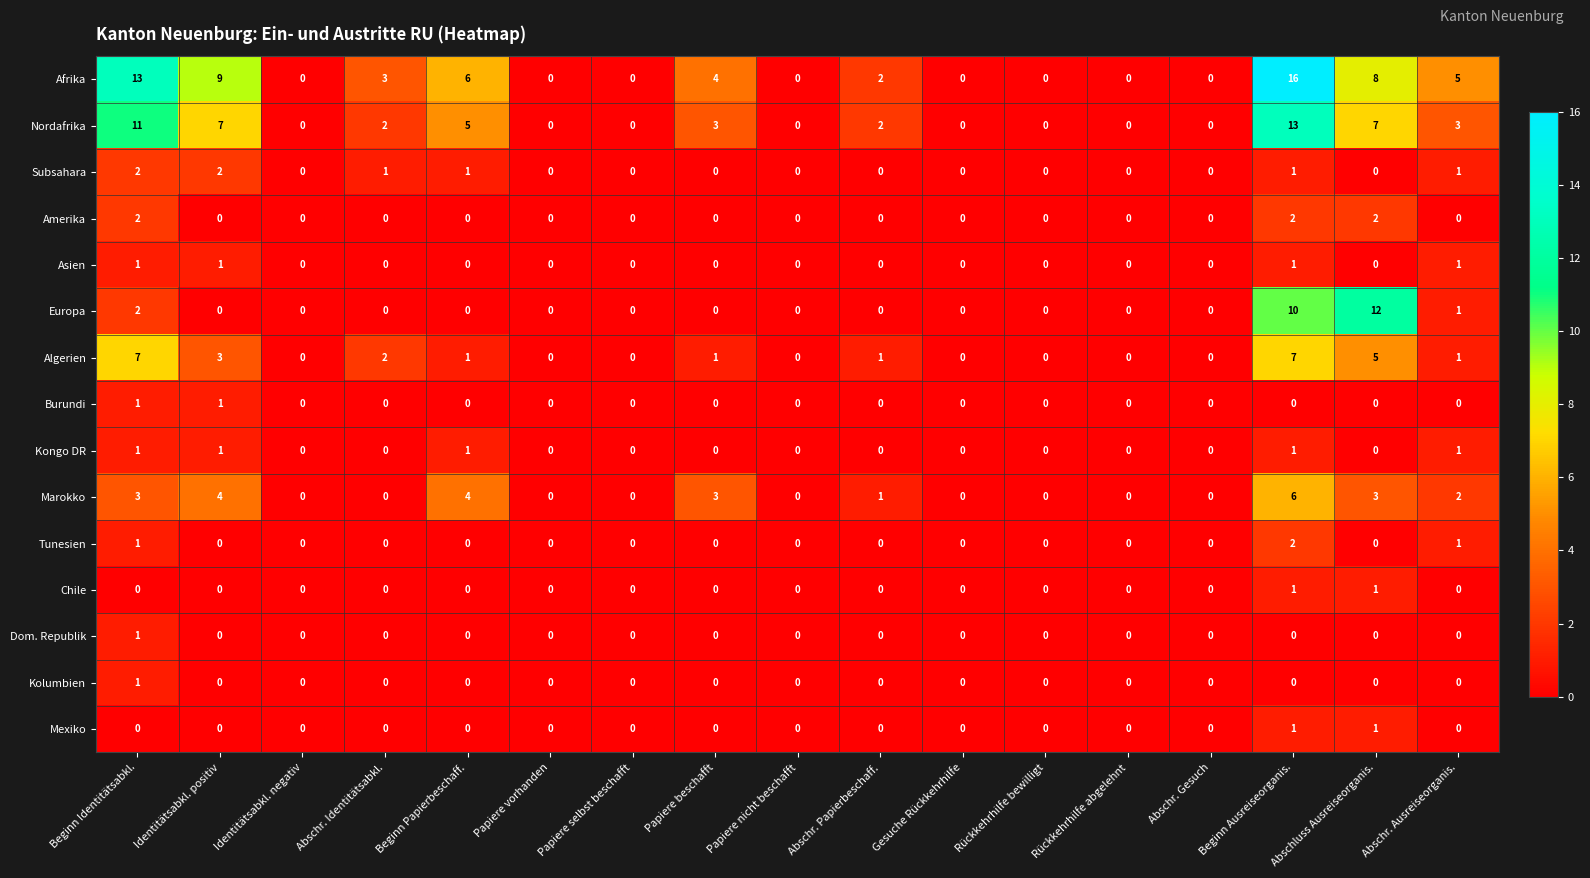

At which category is the sum across all series the highest?

Beginn Ausreiseorganis.